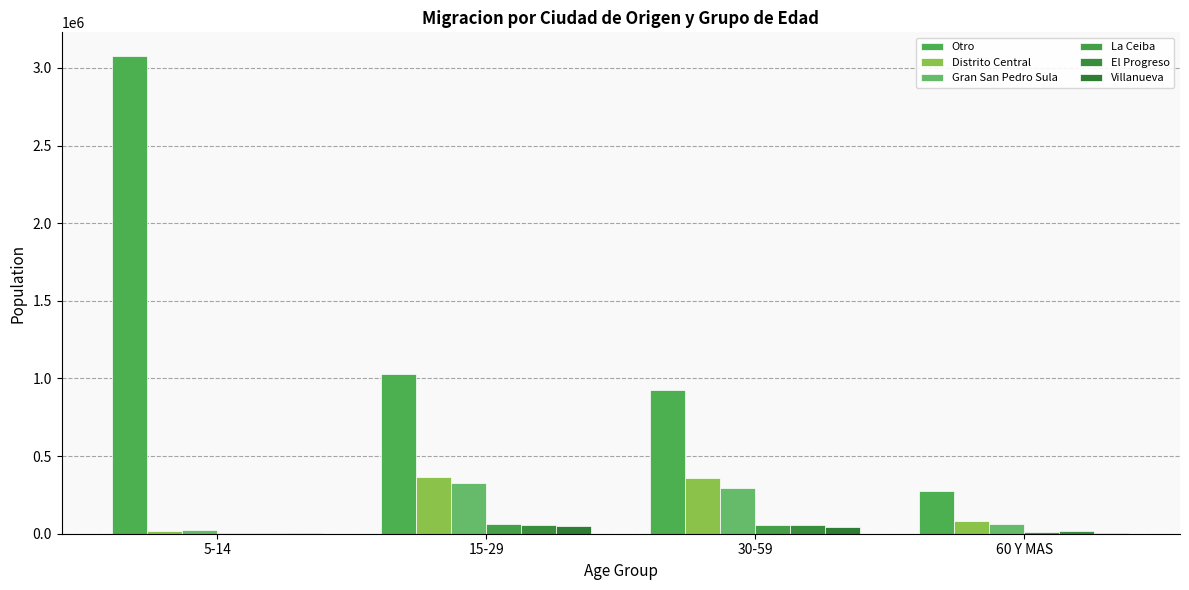

At which label does Villanueva reach its peak?

15-29